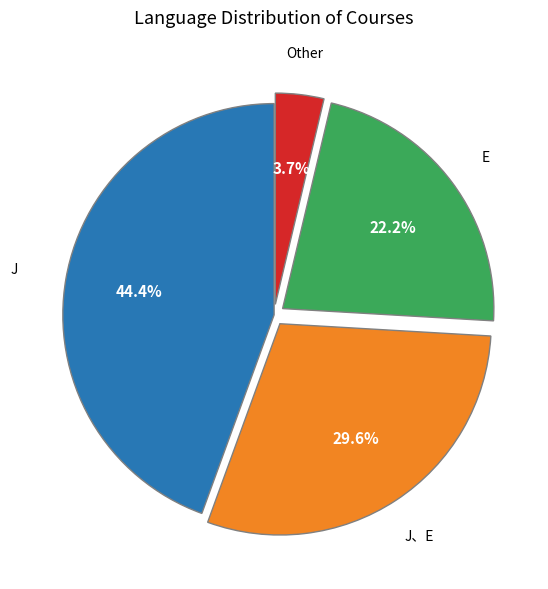

To the nearest percent, what is the average slice percentage?

25%